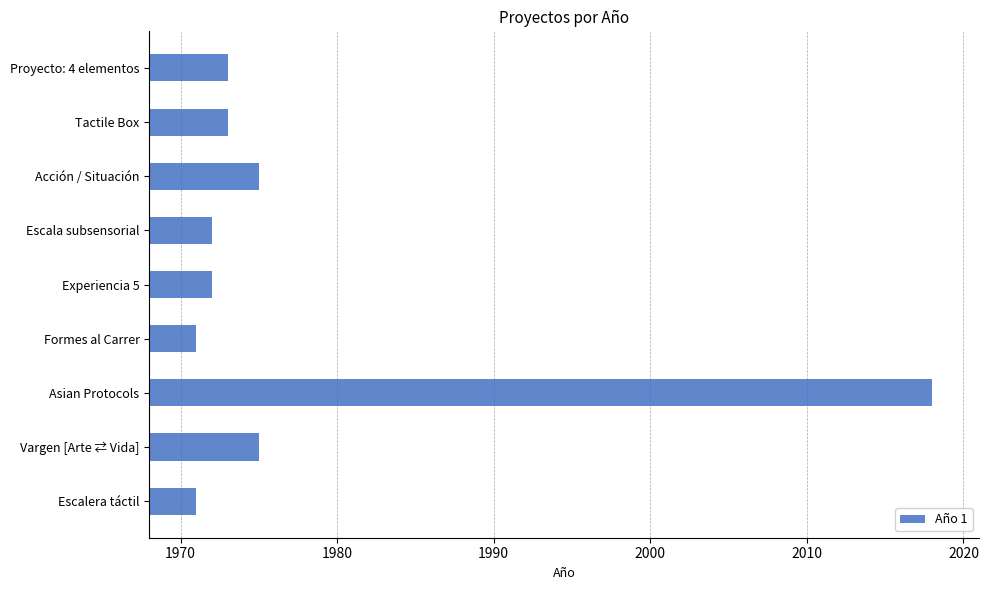

What is the maximum value shown in the chart?

2018